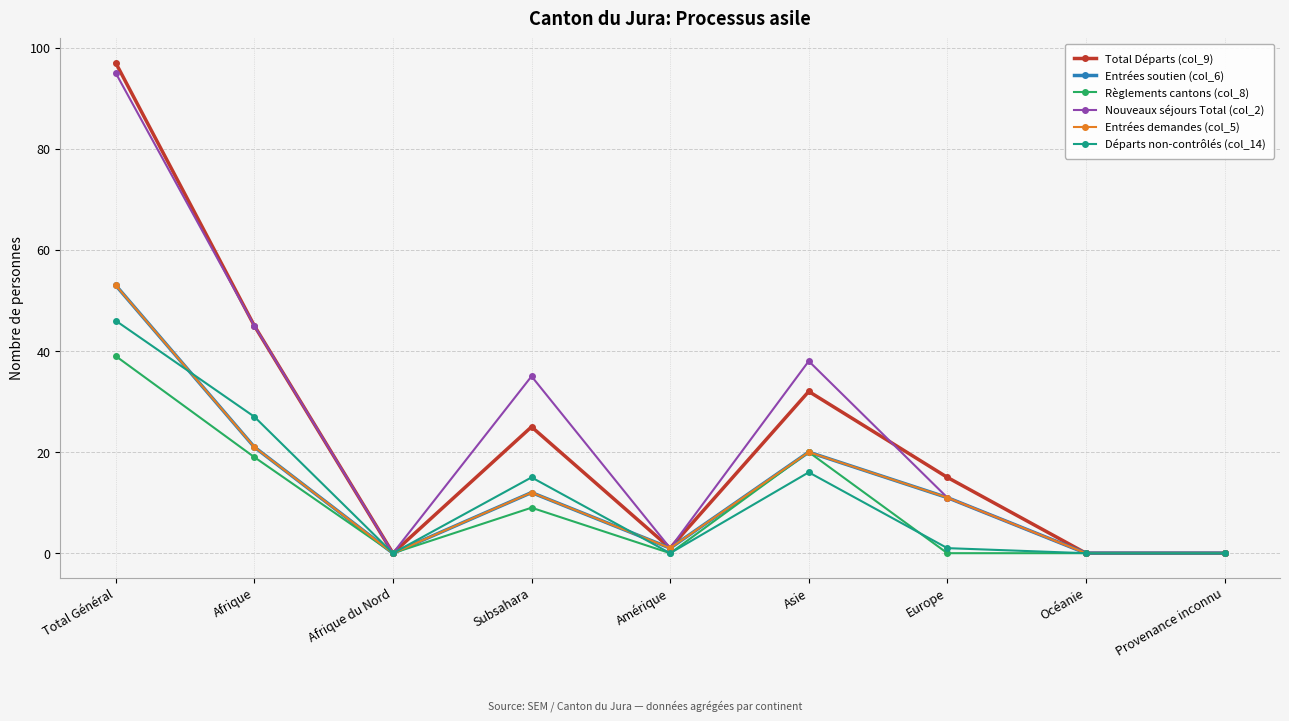

What position from the left is Afrique du Nord?

3